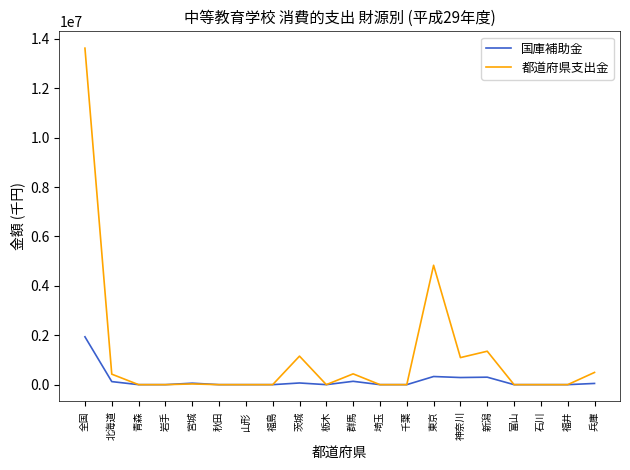

What is the sum of the 都道府県支出金 values at 北海道 and 神奈川?

1520172